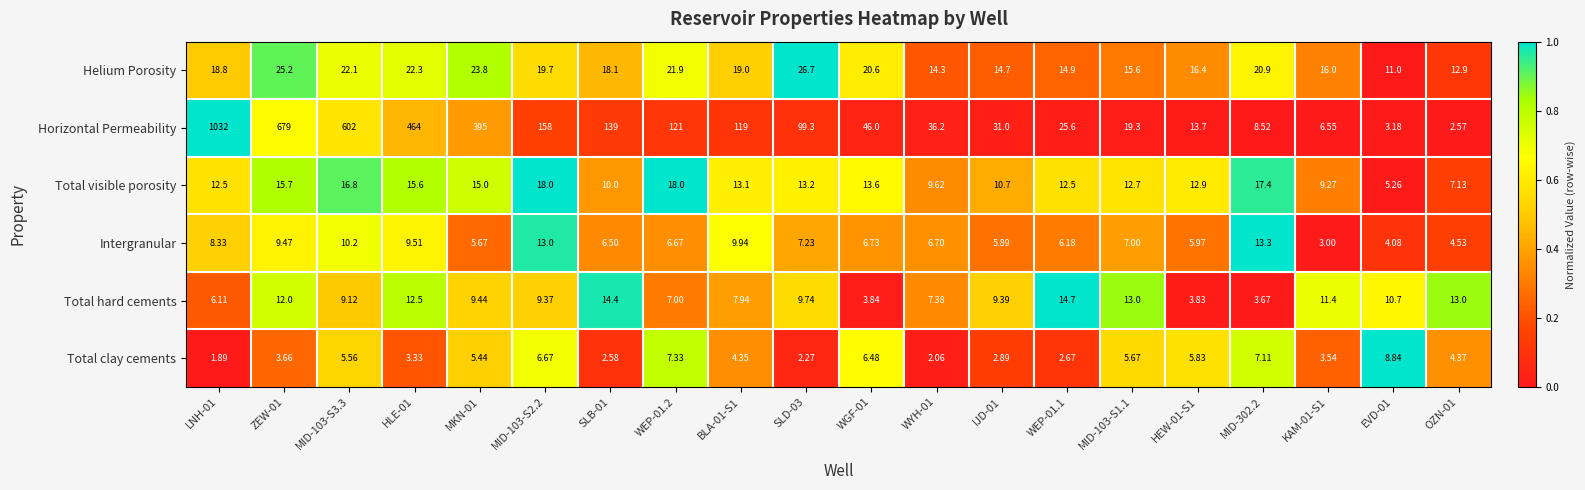

Rank the series by their maximum value, from lowest to highest.

Total clay cements, Intergranular, Total hard cements, Total visible porosity, Helium Porosity, Horizontal Permeability